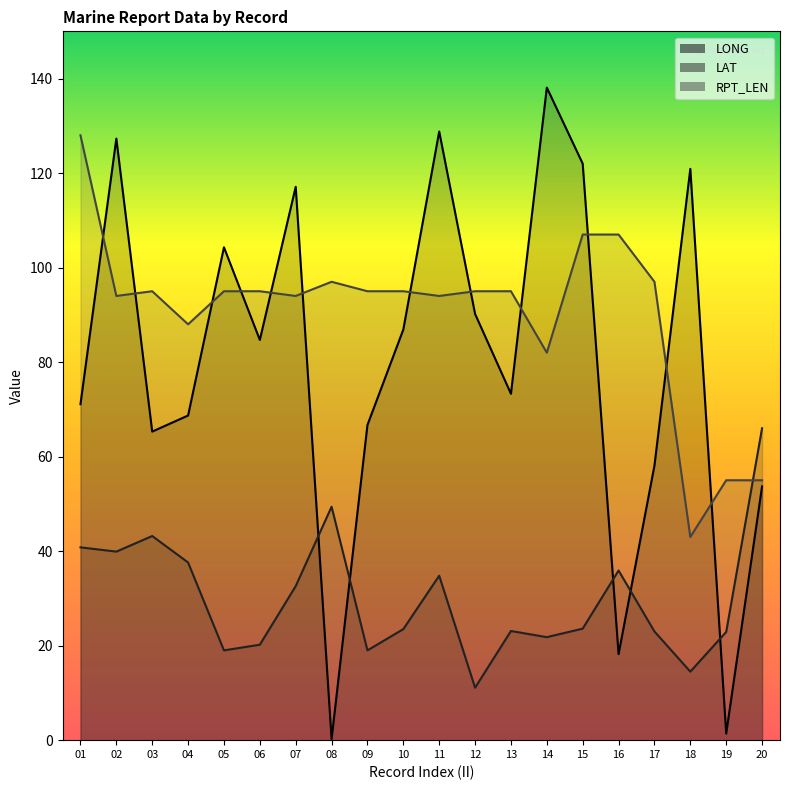

Reading right to left, extract all data points from this chart.

LONG: 20=53.7	19=1.4	18=120.9	17=58.1	16=18.2	15=122.0	14=138.1	13=73.3	12=90.2	11=128.8	10=86.9	09=66.7	08=0.2	07=117.1	06=84.7	05=104.3	04=68.7	03=65.3	02=127.3	01=71.1
LAT: 20=66.0	19=22.9	18=14.5	17=23.0	16=35.9	15=23.6	14=21.8	13=23.1	12=11.1	11=34.8	10=23.5	09=19.0	08=49.4	07=32.6	06=20.2	05=19.0	04=37.6	03=43.2	02=39.9	01=40.8
RPT_LEN: 20=55.0	19=55.0	18=43.0	17=97.0	16=107.0	15=107.0	14=82.0	13=95.0	12=95.0	11=94.0	10=95.0	09=95.0	08=97.0	07=94.0	06=95.0	05=95.0	04=88.0	03=95.0	02=94.0	01=128.0